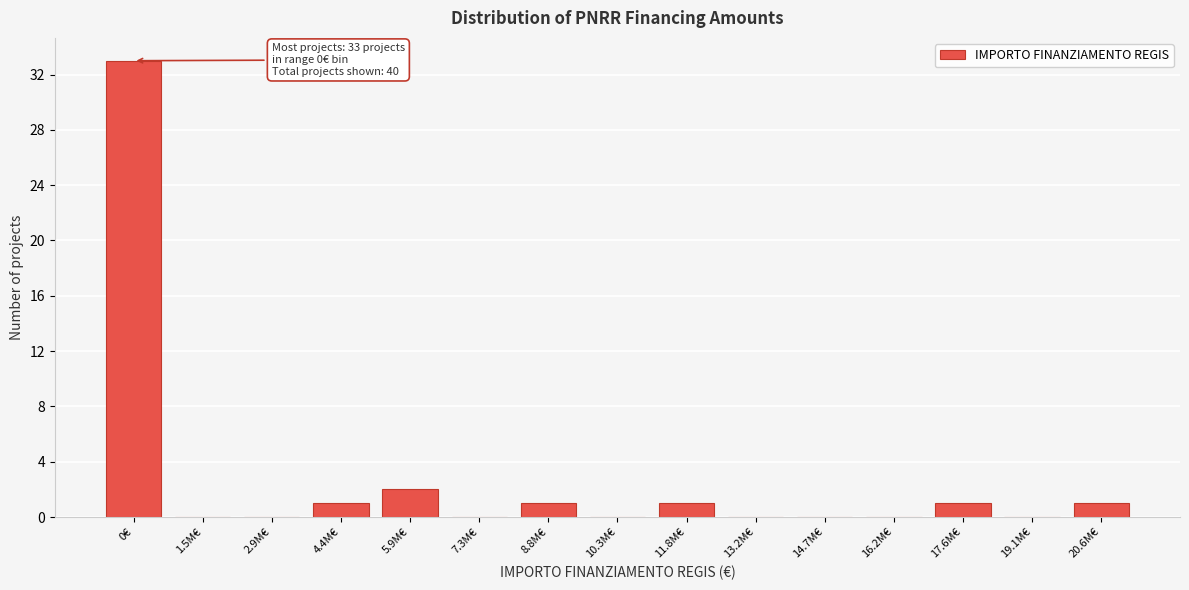

Reading left to right, transcribe all the data shown in this chart.

0€=33	1.5M€=0	2.9M€=0	4.4M€=1	5.9M€=2	7.3M€=0	8.8M€=1	10.3M€=0	11.8M€=1	13.2M€=0	14.7M€=0	16.2M€=0	17.6M€=1	19.1M€=0	20.6M€=1